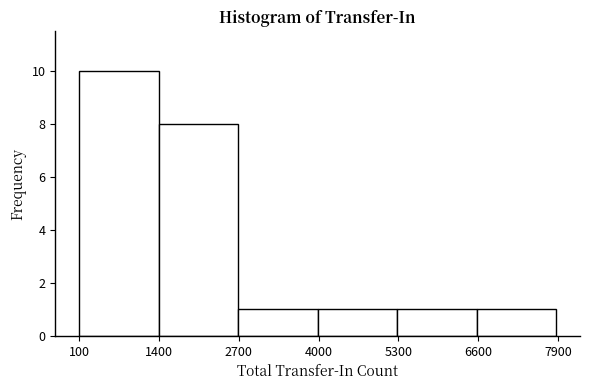

Reading left to right, list every bar in this chart as the range it spans on the x-axis followed by its height. Neither the bar edges nor the heights are printed on the chart, so give them approximately, as read against the axes.

0 to 1400: 10
1400 to 2600: 8
2600 to 4000: 1
4000 to 5200: 1
5200 to 6600: 1
6600 to 7800: 1